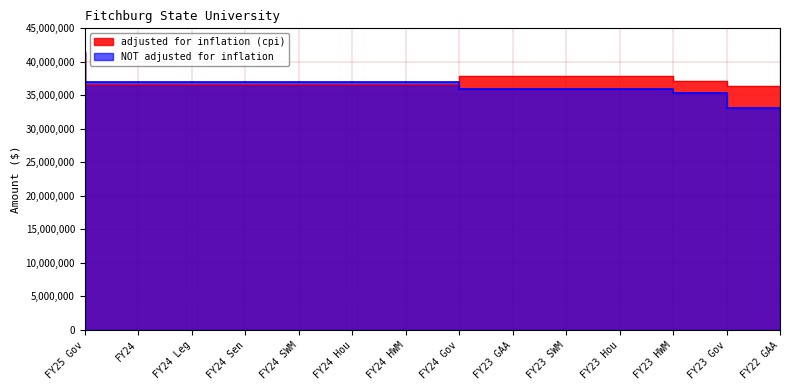

What is the minimum value for NOT adjusted for inflation?

33123850